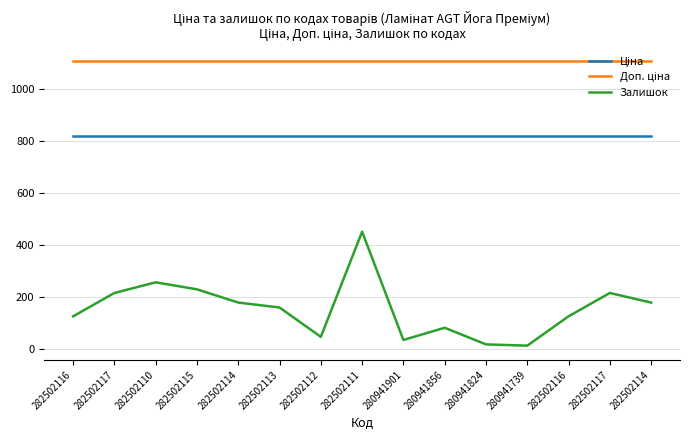

Rank the series by their maximum value, from highest to lowest.

Доп. ціна, Ціна, Залишок